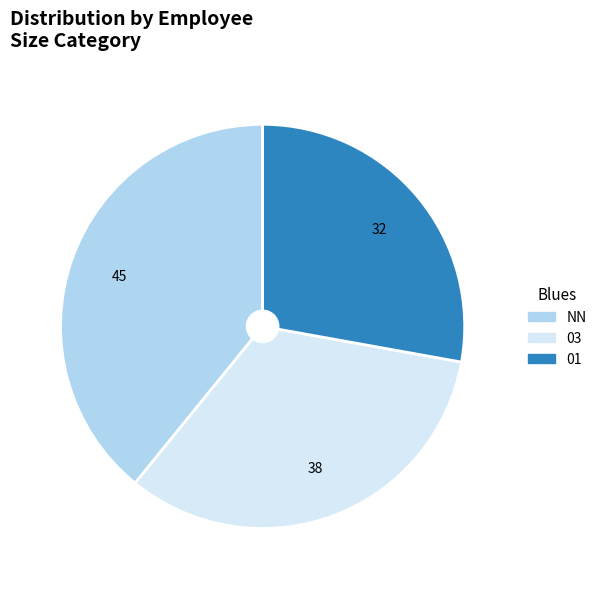

True or false: NN accounts for 48% of the total.

False